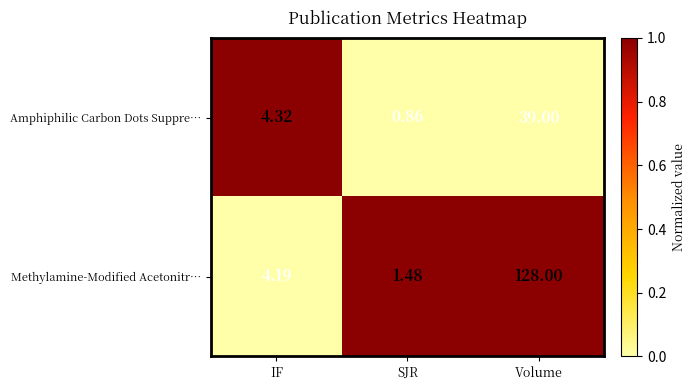

Which label corresponds to the largest value in the chart?

Volume